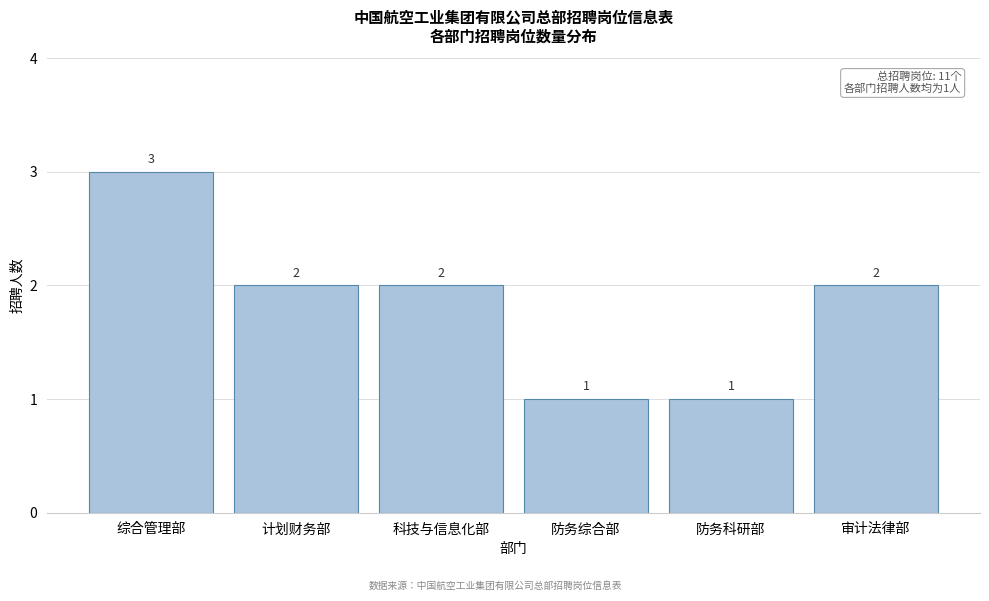

Reading left to right, transcribe all the data shown in this chart.

综合管理部=3	计划财务部=2	科技与信息化部=2	防务综合部=1	防务科研部=1	审计法律部=2